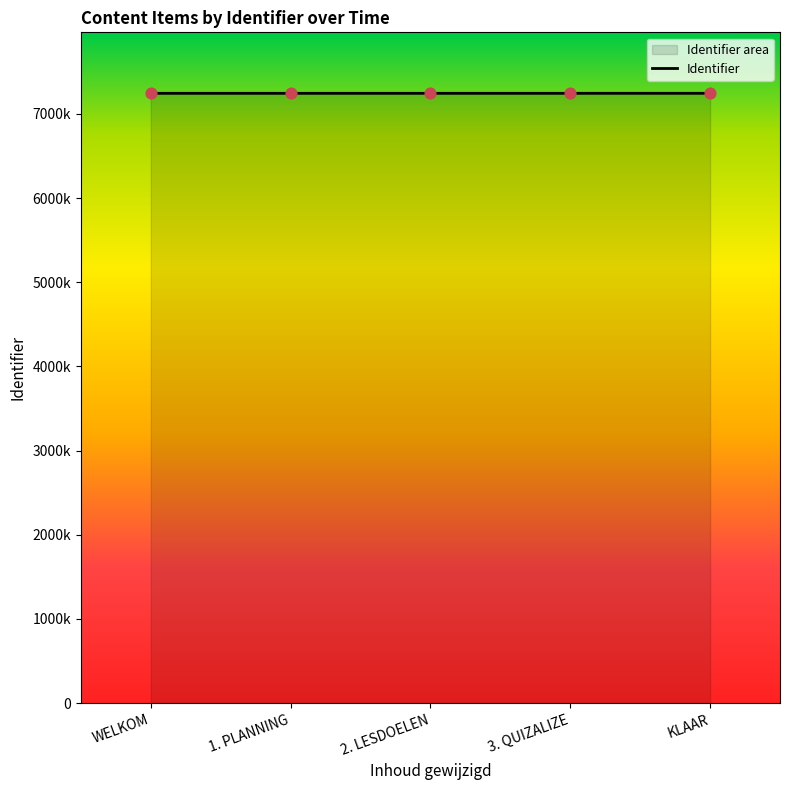

What is the change in value from 1. PLANNING to 2. LESDOELEN?

+1